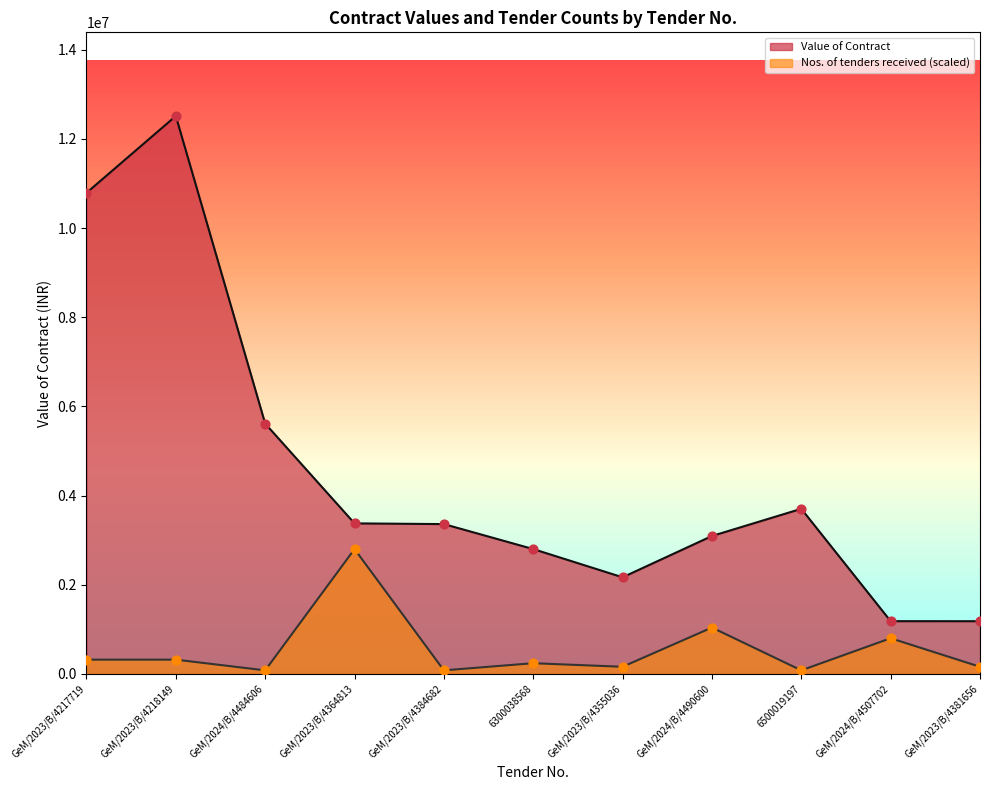

What is the total value across all series at 6500019197?

3783000.0